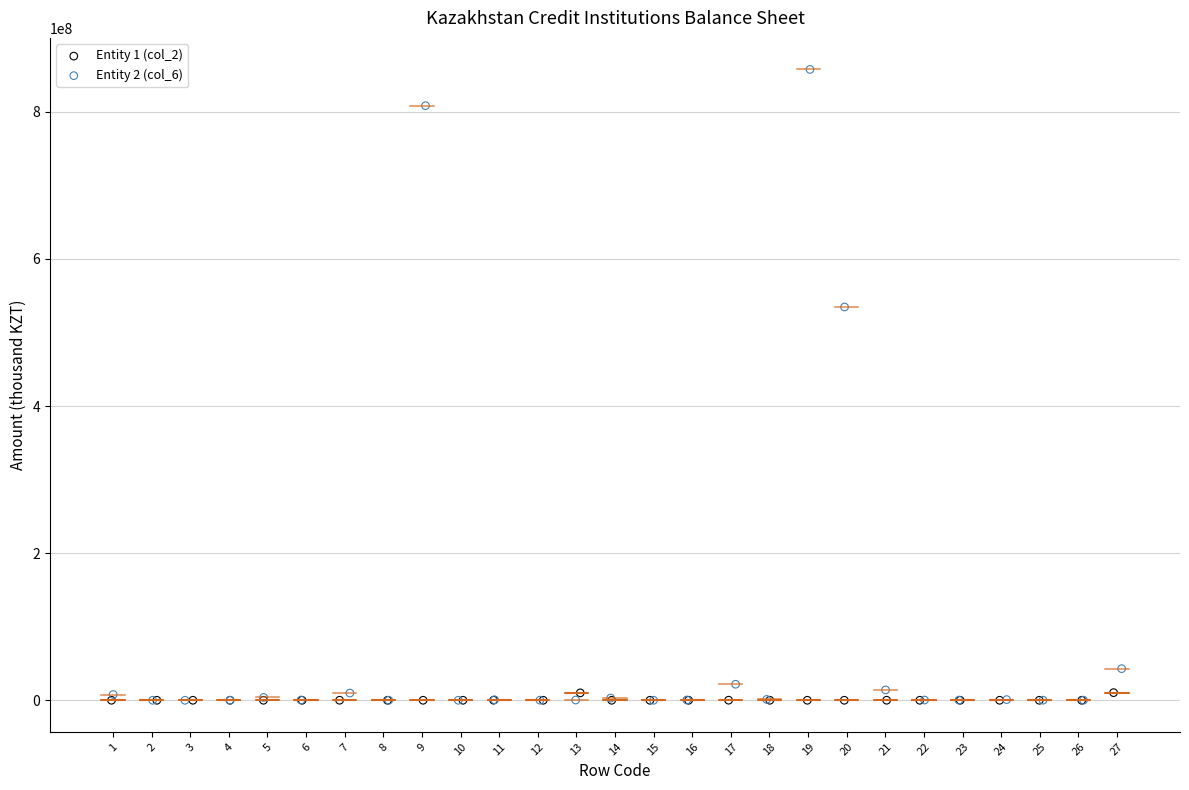

Which series reaches the maximum Y coordinate?

Entity 2 (col_6)